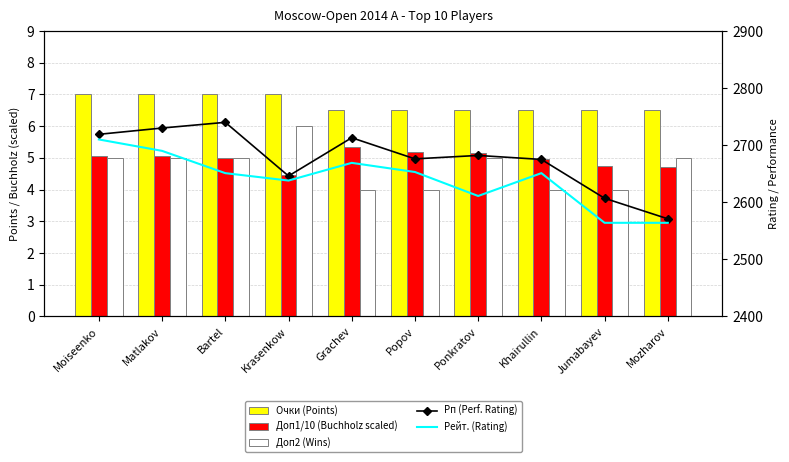

True or false: Доп2 (Wins) has a value of 6.0 at Popov.

False